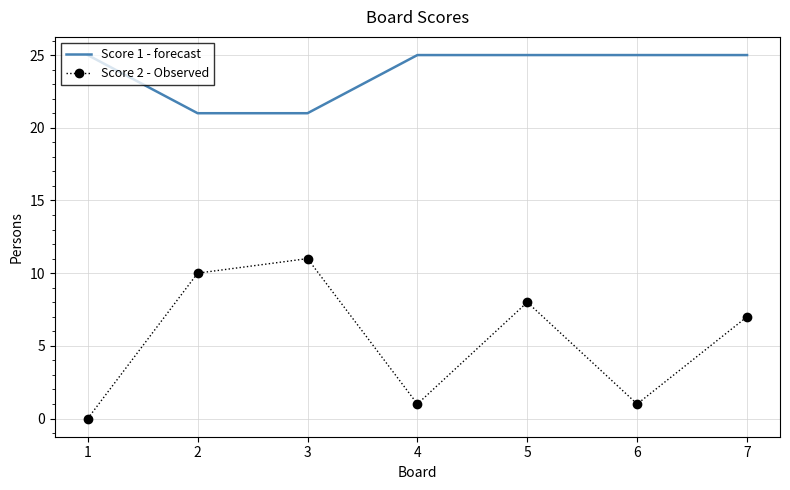

Reading left to right, what are all the values shown in this chart?

Score 1 - forecast: 1=25	2=21	3=21	4=25	5=25	6=25	7=25
Score 2 - Observed: 1=0	2=10	3=11	4=1	5=8	6=1	7=7